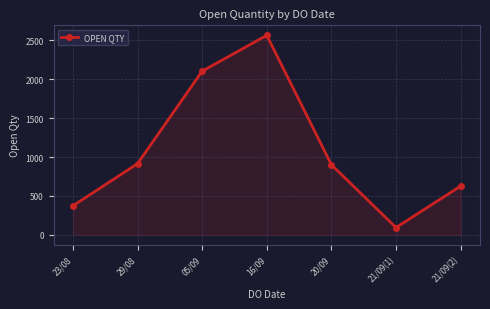

What is the maximum value shown in the chart?

2564